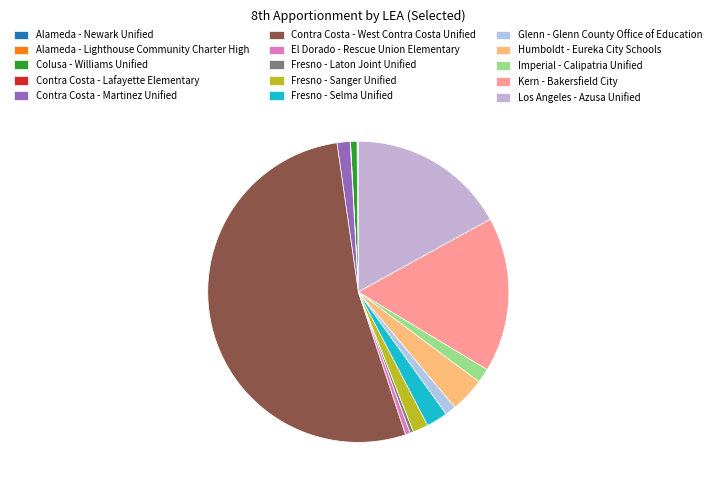

What is the change in value from Contra Costa - Lafayette Elementary to Glenn - Glenn County Office of Education?

+11862